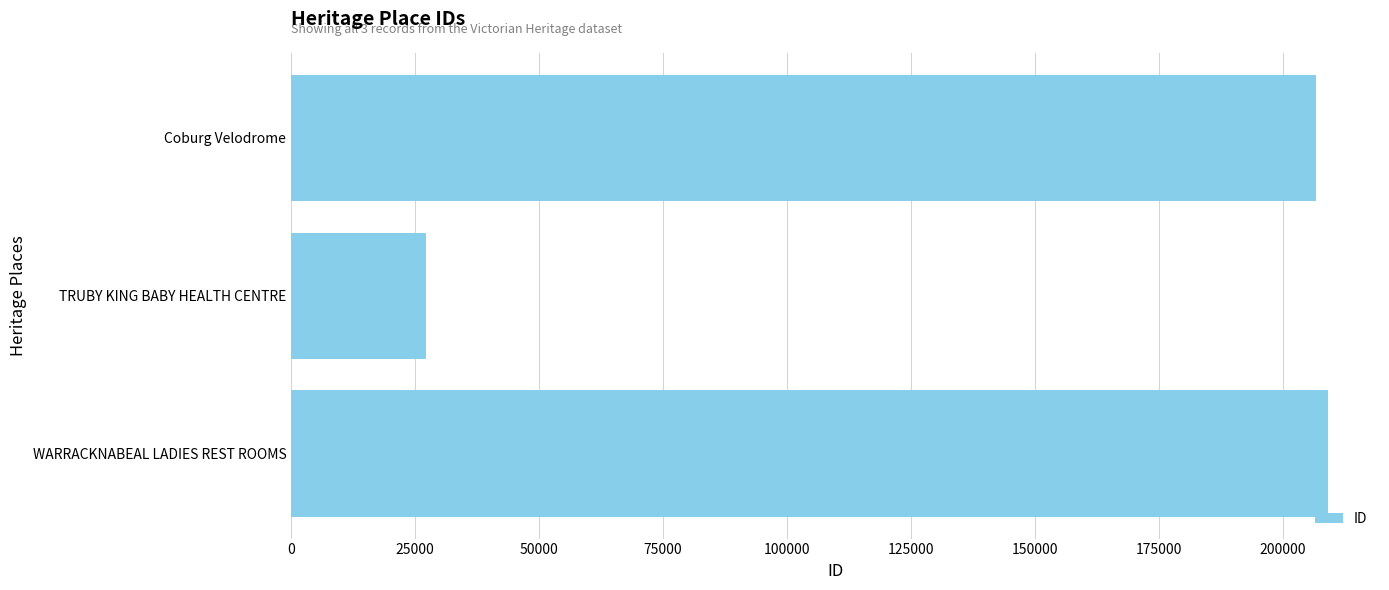

Is it true that the value at WARRACKNABEAL LADIES REST ROOMS is 276142?

False